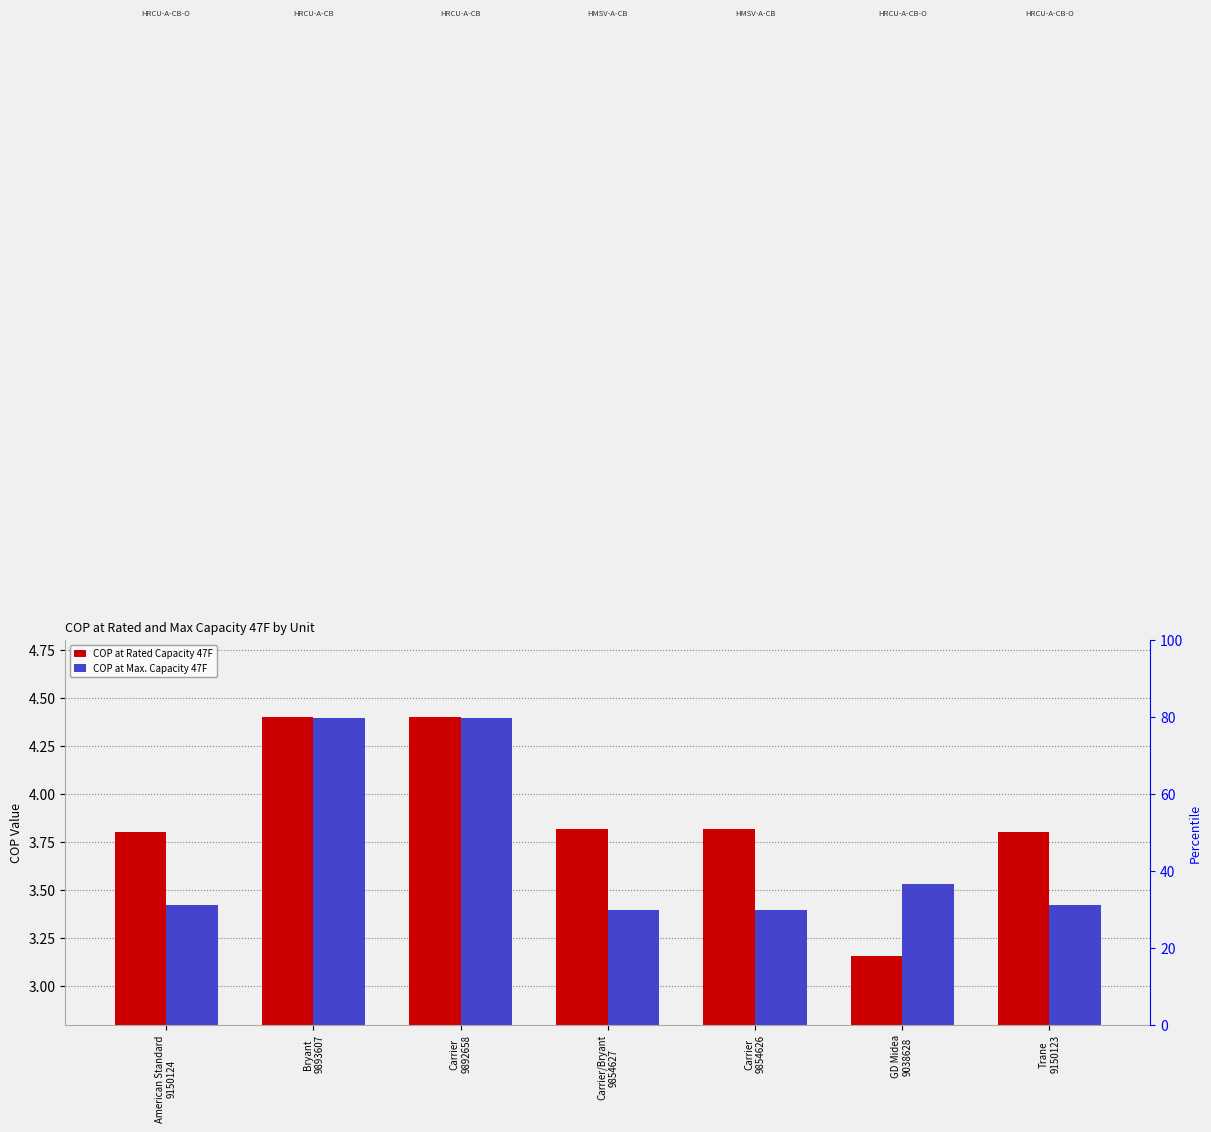

What is the sum of the COP at Rated Capacity 47F values at Carrier/Bryant
9854627 and Carrier
9854626?

7.6